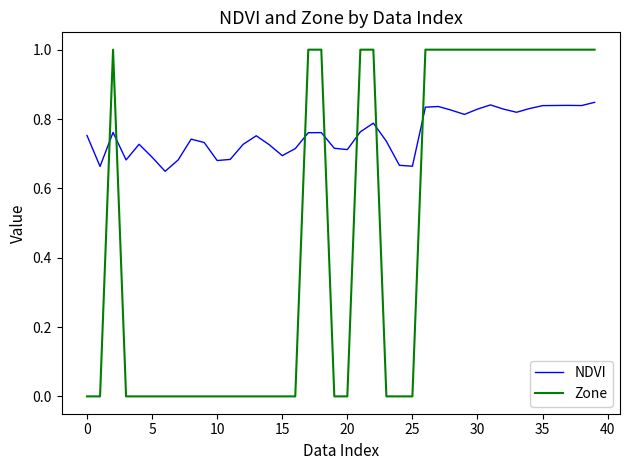

In NDVI, how many points are higher than both neighbors (excluding endpoints)?

9